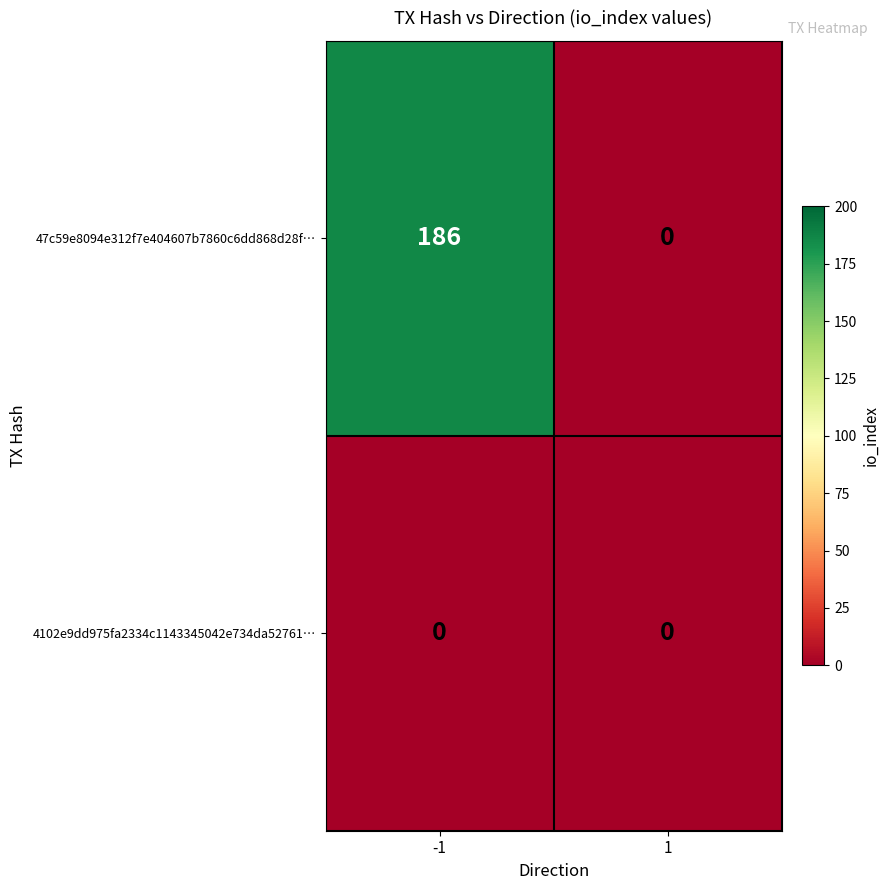

List the series in order of their overall mean, lowest first.

4102e9dd975fa2334c1143345042e734da52761…, 47c59e8094e312f7e404607b7860c6dd868d28f…